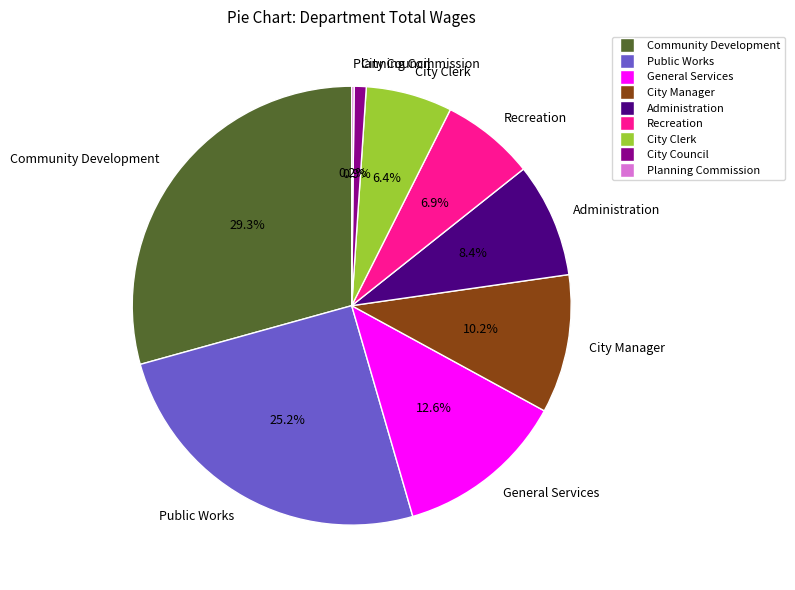

Is the sum of City Clerk and Administration greater than half?

No